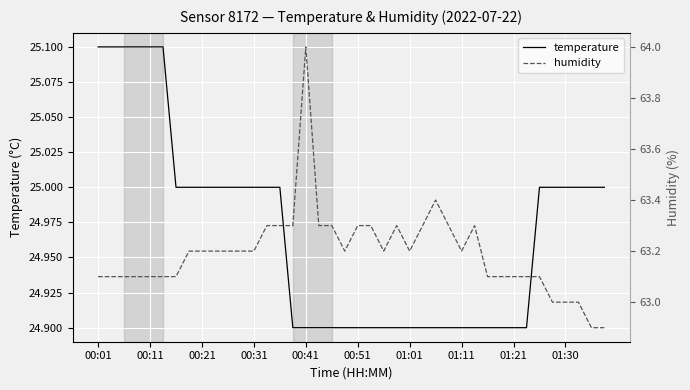

How many interior local valleys does the humidity series have?

4